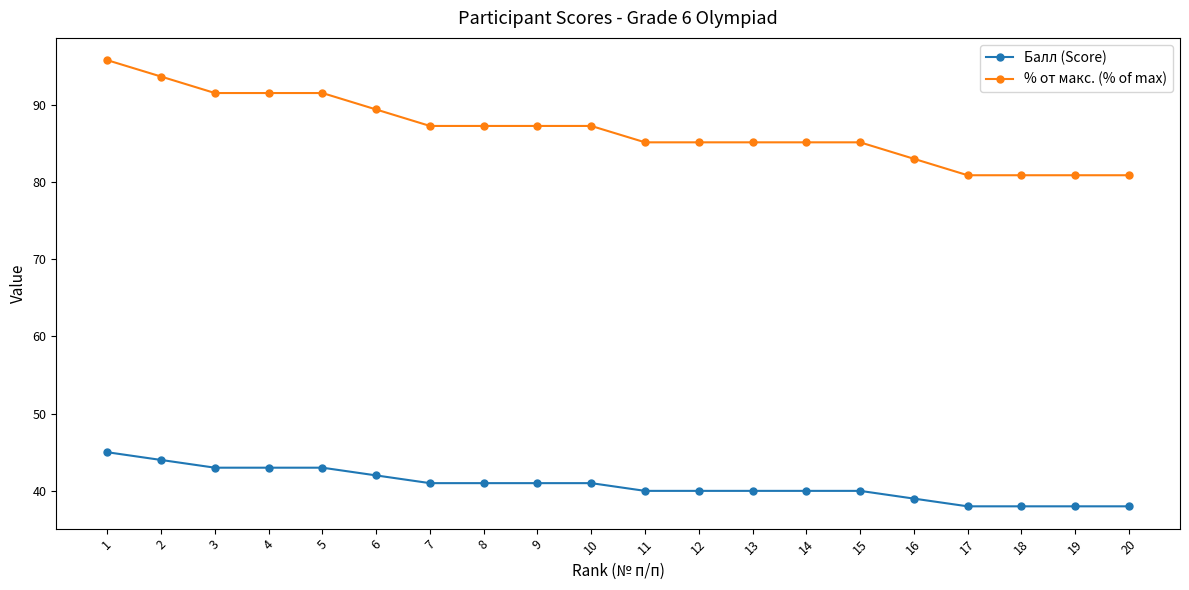

Which category has the highest value in the Балл (Score) series?

1